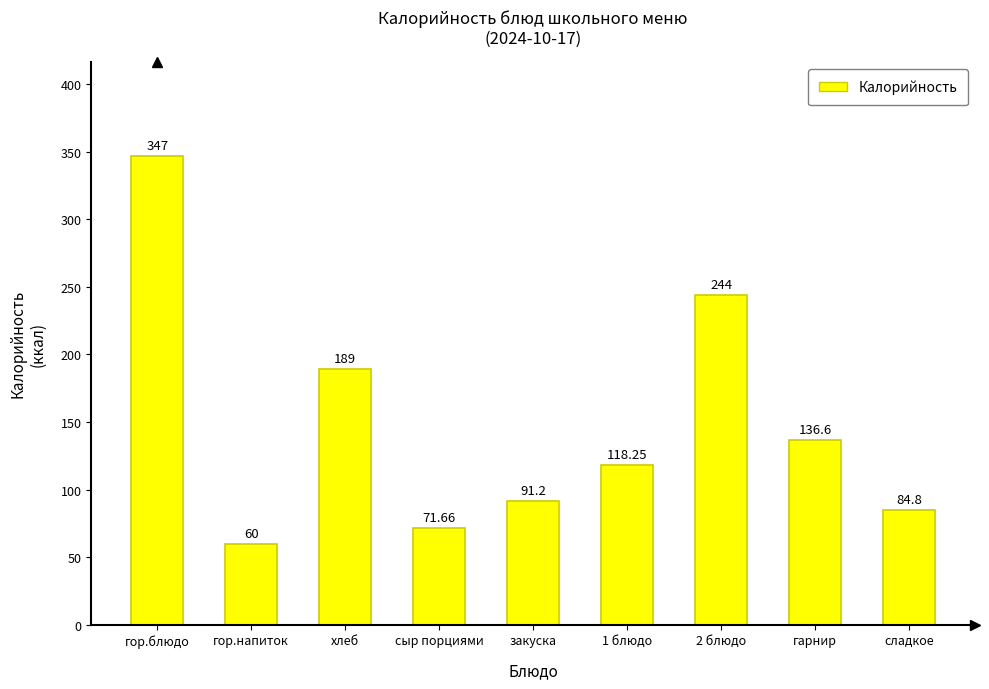

How many data points are above 118?

5